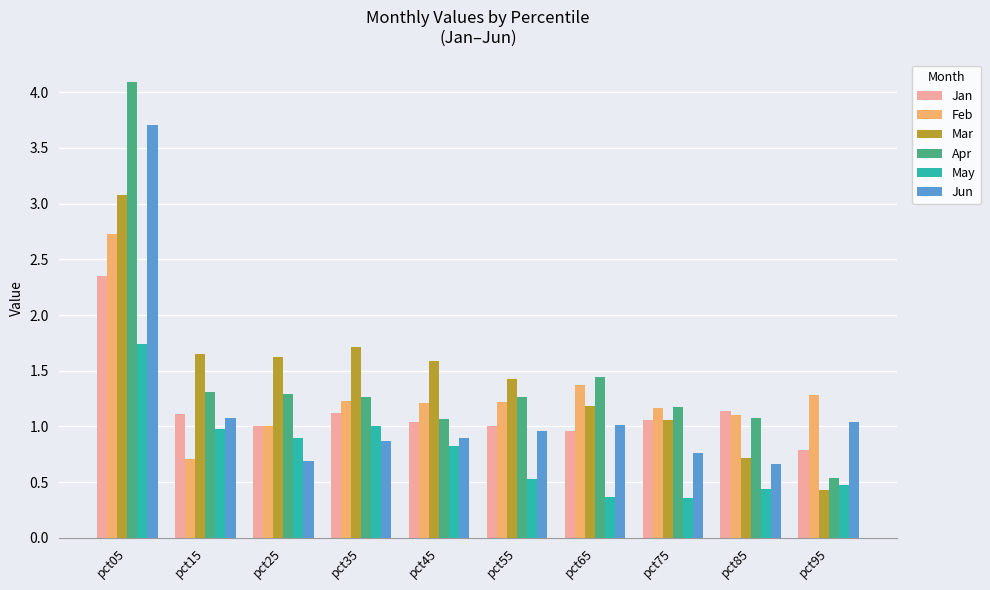

What is the sum of all Apr values?

14.5